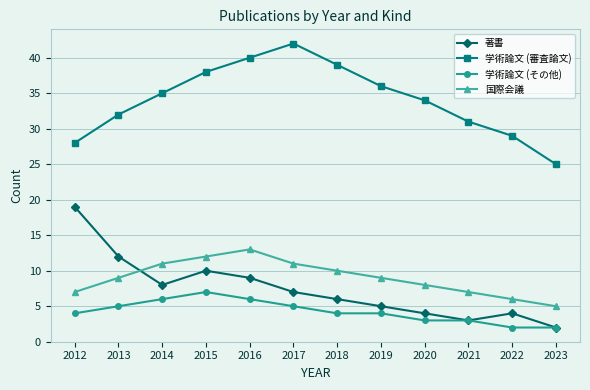

Rank the series at 2012 from highest to lowest value.

学術論文 (審査論文), 著書, 国際会議, 学術論文 (その他)